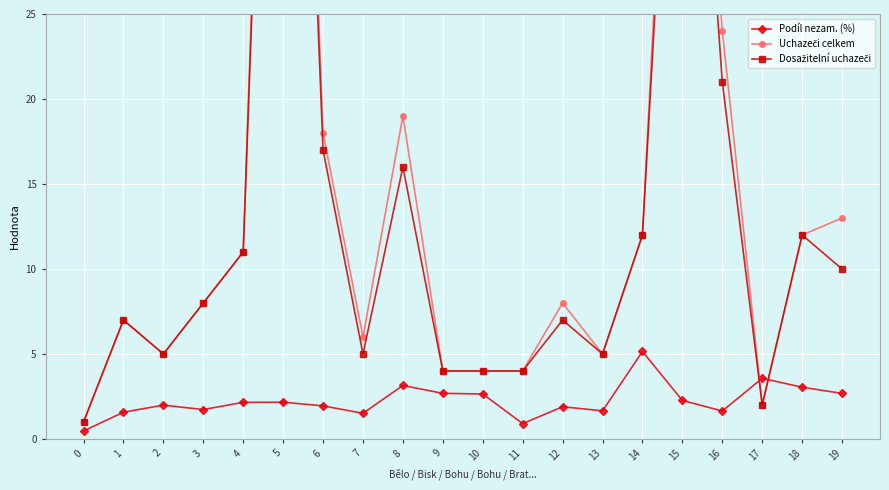

Reading left to right, transcribe all the data shown in this chart.

Podíl nezam. (%): 0=0.5	1=1.6	2=2.0	3=1.7	4=2.2	5=2.2	6=1.9	7=1.5	8=3.1	9=2.7	10=2.6	11=0.9	12=1.9	13=1.7	14=5.2	15=2.3	16=1.6	17=3.6	18=3.0	19=2.7
Uchazeči celkem: 0=1.0	1=7.0	2=5.0	3=8.0	4=11.0	5=80.0	6=18.0	7=6.0	8=19.0	9=4.0	10=4.0	11=4.0	12=8.0	13=5.0	14=12.0	15=58.0	16=24.0	17=2.0	18=12.0	19=13.0
Dosažitelní uchazeči: 0=1.0	1=7.0	2=5.0	3=8.0	4=11.0	5=76.0	6=17.0	7=5.0	8=16.0	9=4.0	10=4.0	11=4.0	12=7.0	13=5.0	14=12.0	15=54.0	16=21.0	17=2.0	18=12.0	19=10.0